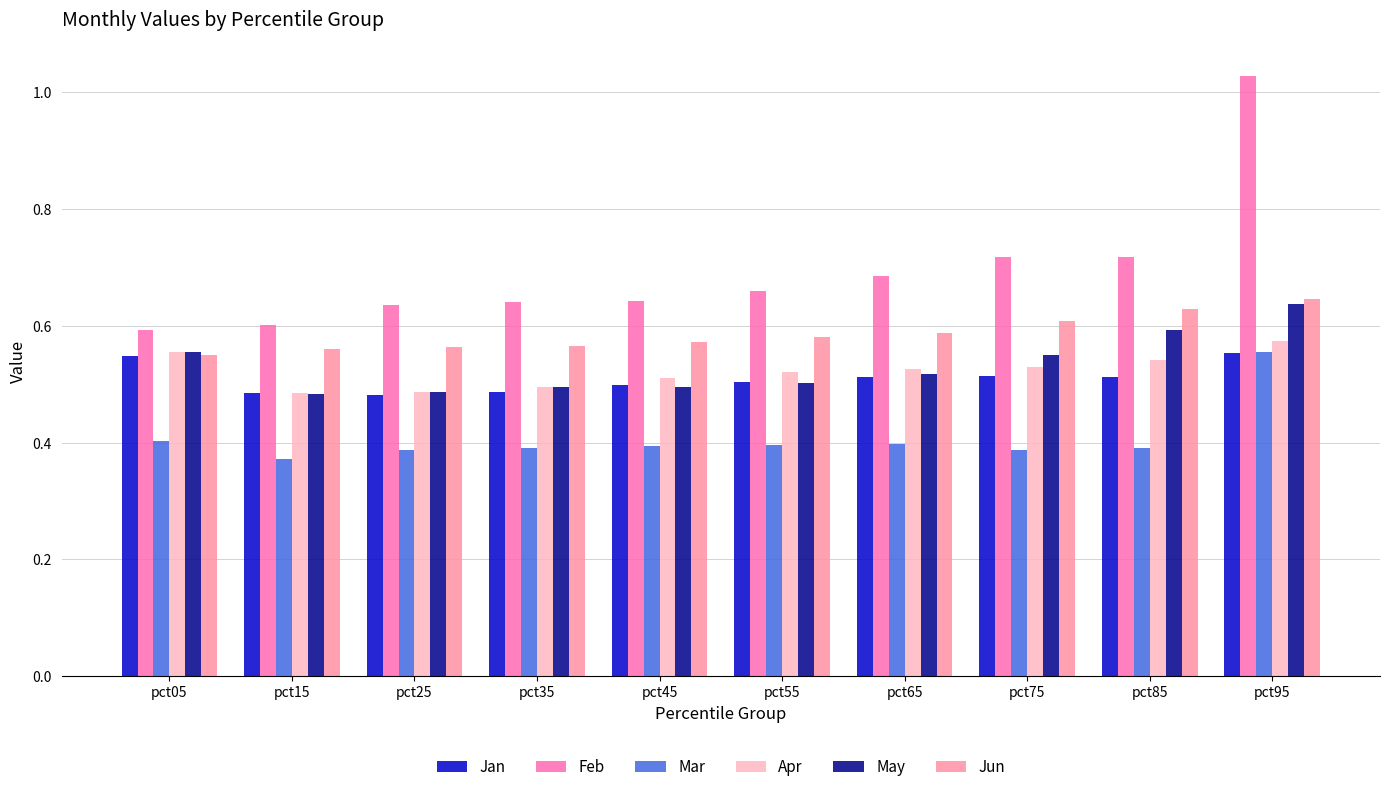

Which series has the widest spread of values?

Feb